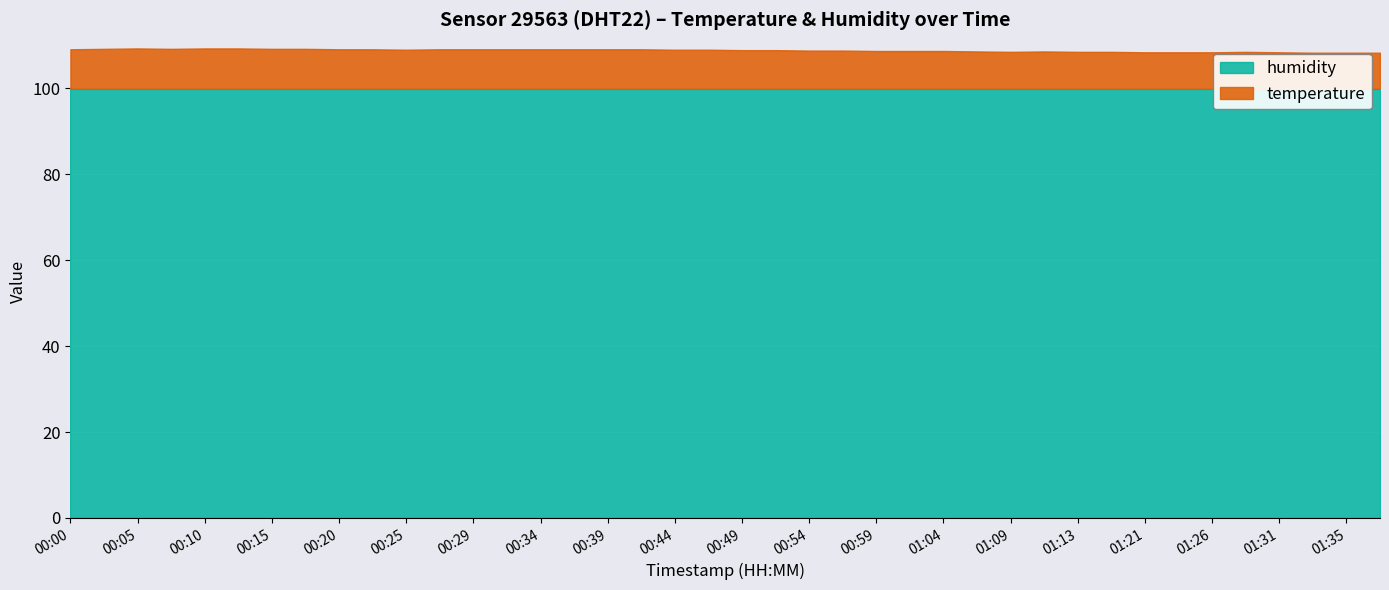

What is the label of the 15th point from the right?

01:01